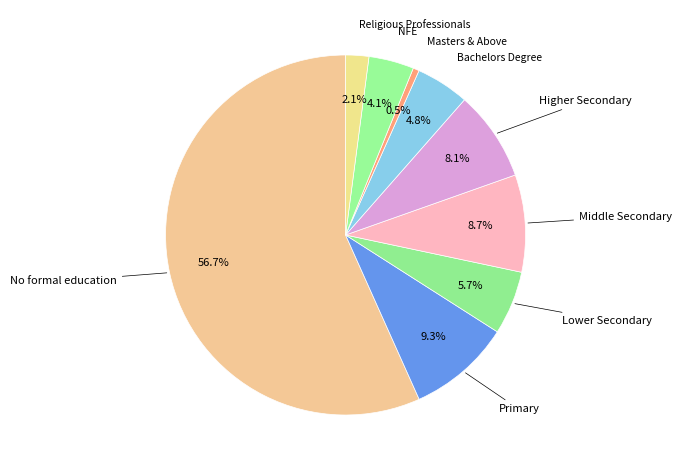

To the nearest percent, what is the average slice percentage?

11%